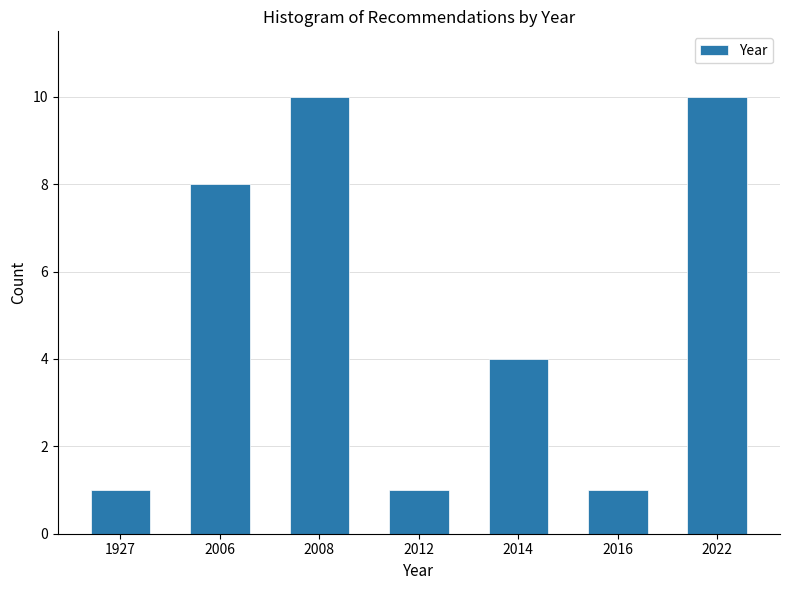

Reading left to right, what are all the values shown in this chart?

1927=1	2006=8	2008=10	2012=1	2014=4	2016=1	2022=10